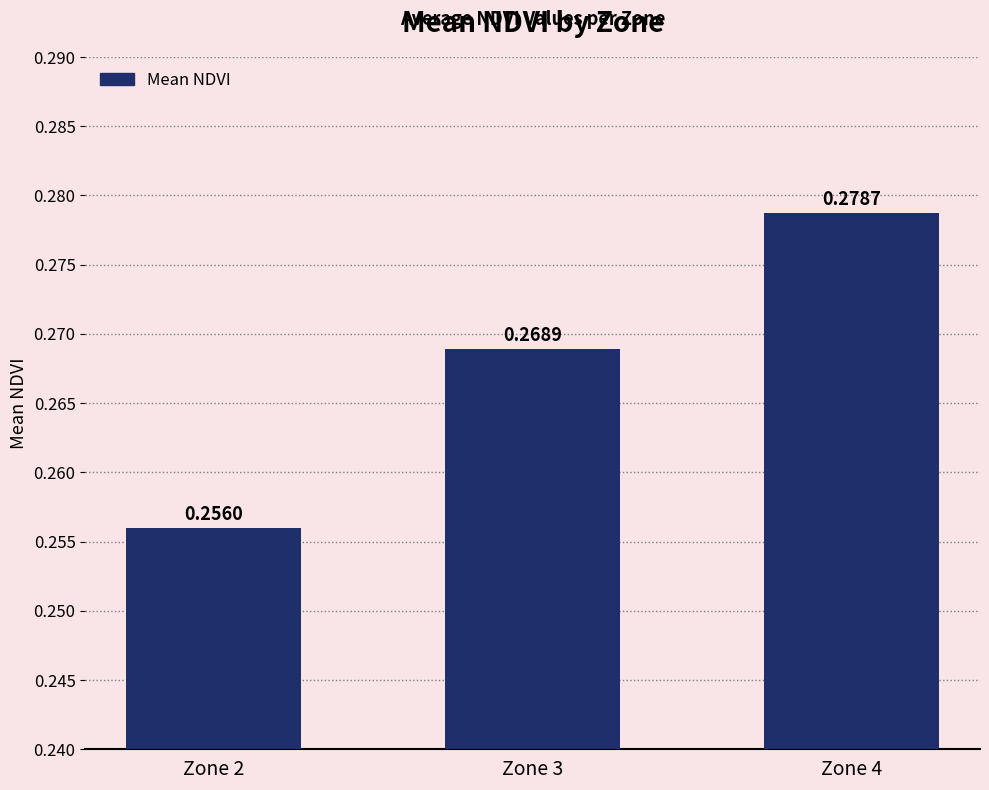

At which category does the chart reach its peak across all series?

Zone 4